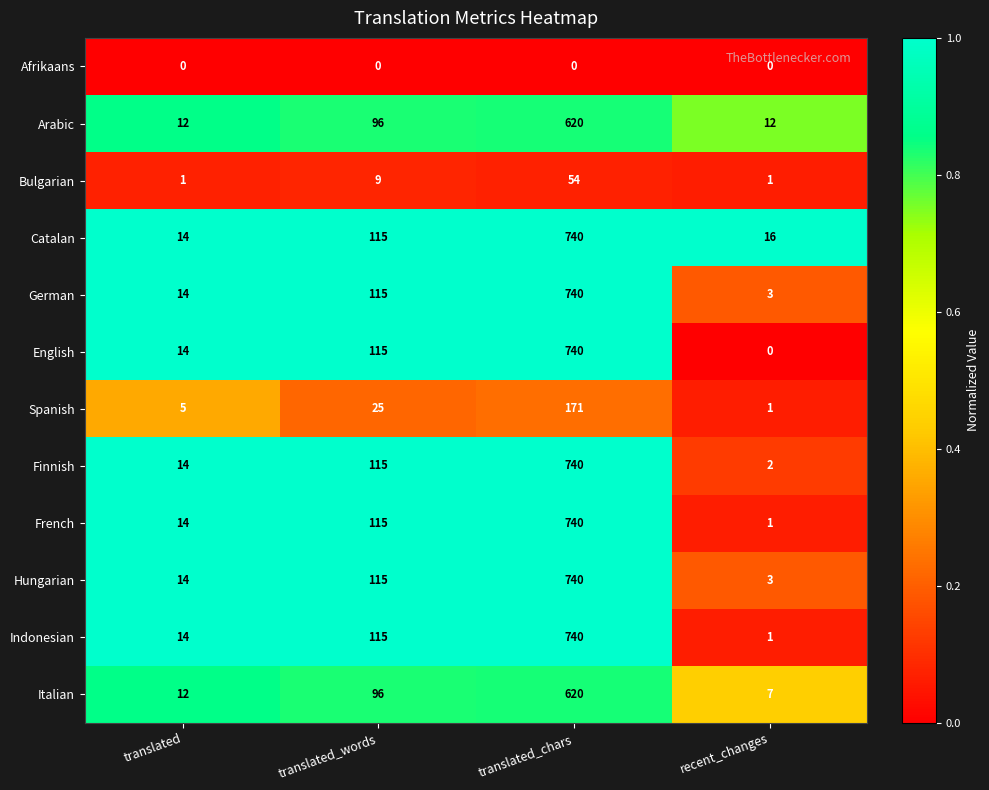

At how many categories does at least one series exceed 0?

4